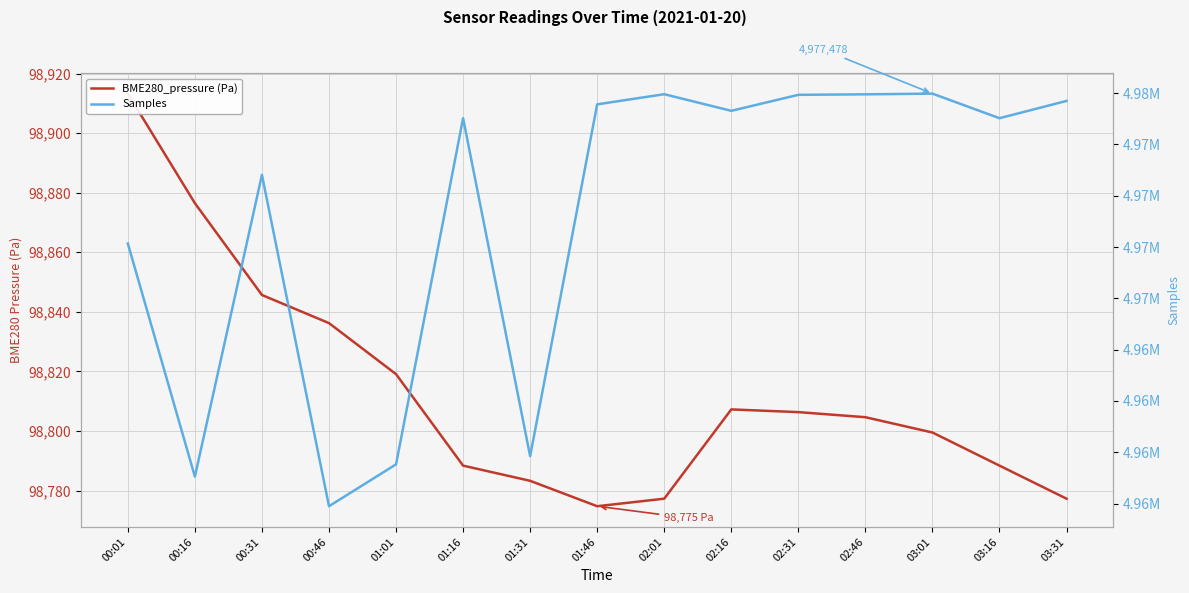

What is the sum of all Samples values?

74572163.0